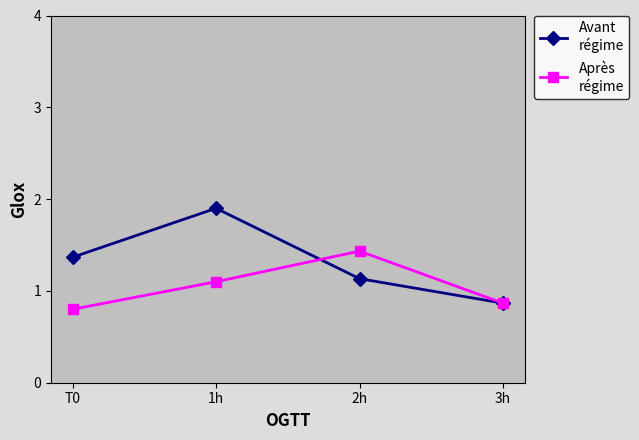

What is the spread (max minus min) of values at 2h?

0.3